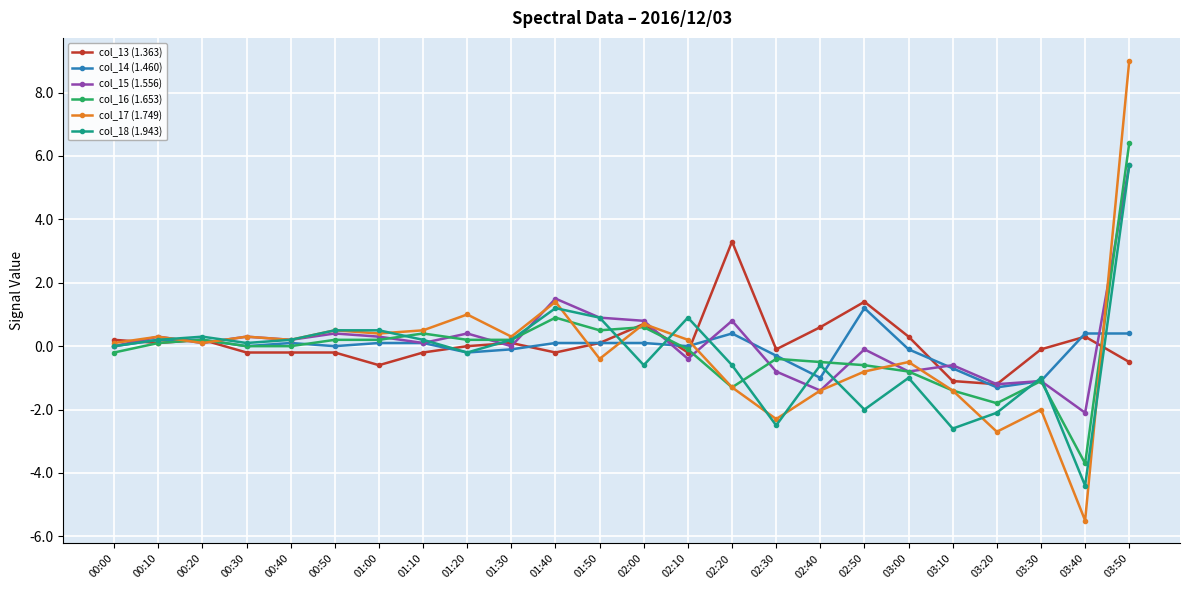

Between 01:00 and 02:10, which series saw the biggest shift?

col_15 (1.556)